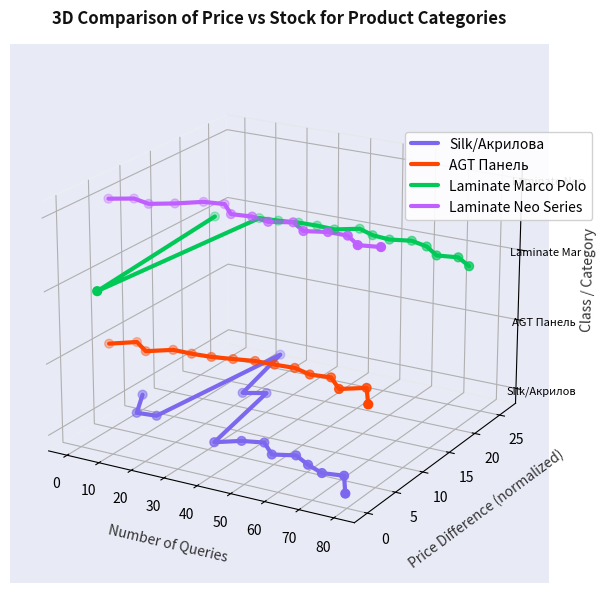

Which series has the largest total across all categories?

Laminate Neo Series